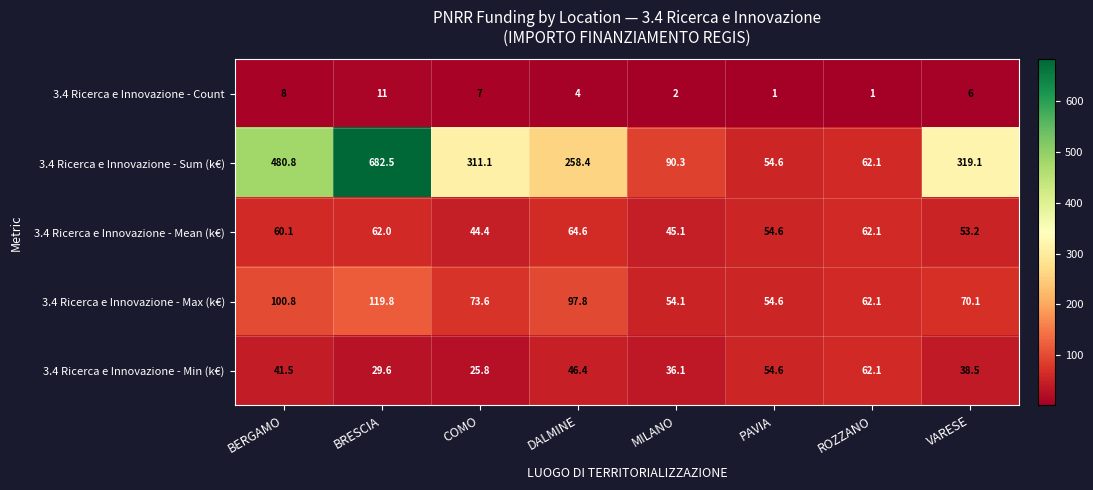

Rank the series by their maximum value, from lowest to highest.

3.4 Ricerca e Innovazione - Count, 3.4 Ricerca e Innovazione - Min (k€), 3.4 Ricerca e Innovazione - Mean (k€), 3.4 Ricerca e Innovazione - Max (k€), 3.4 Ricerca e Innovazione - Sum (k€)